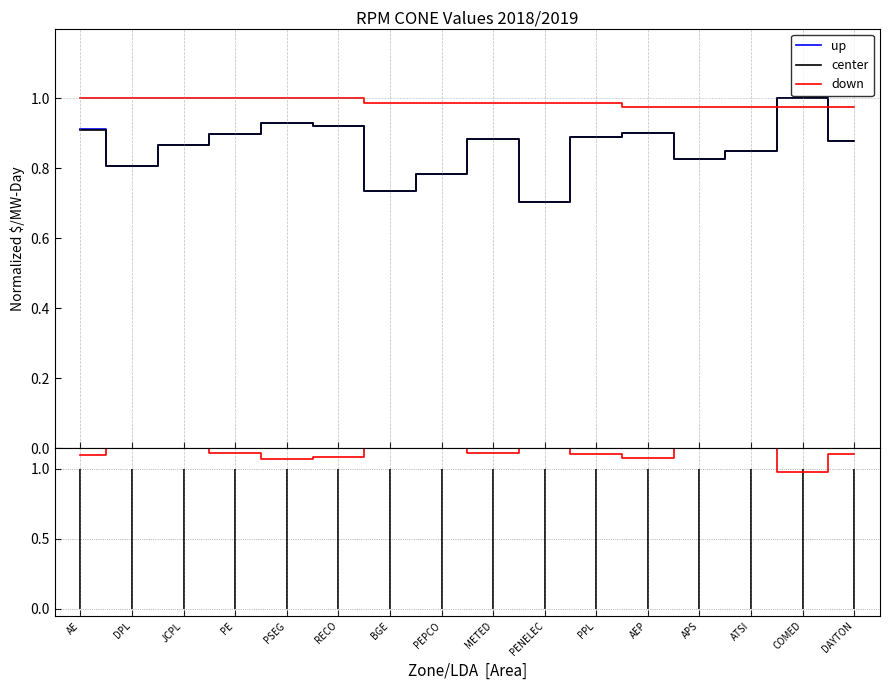

How many up values are between 0 and 1?

16